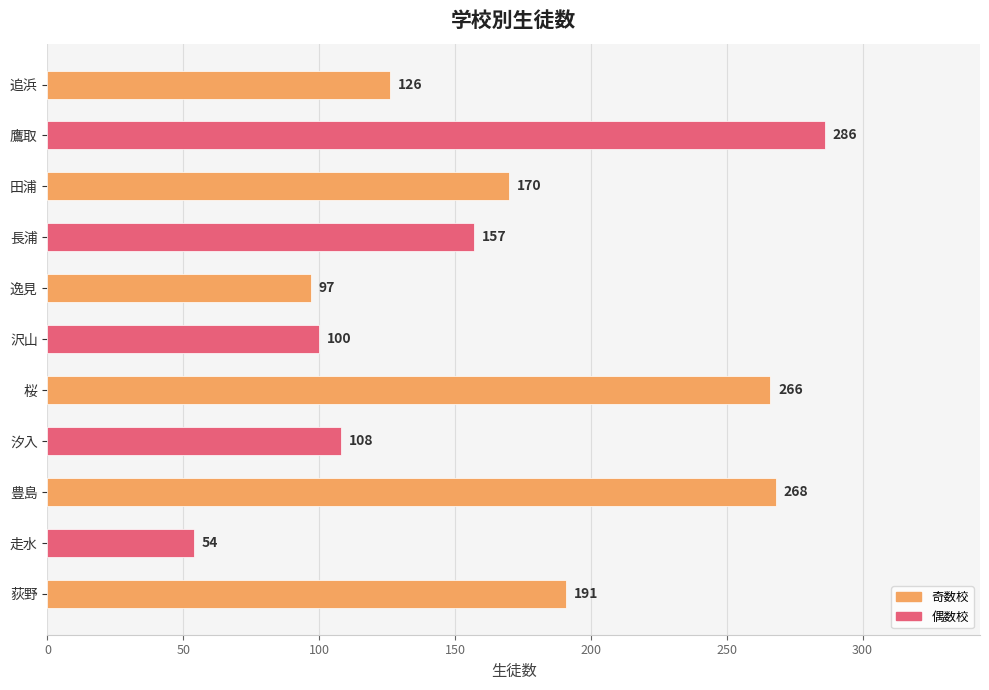

Rank the categories by value from highest to lowest.

鷹取, 豊島, 桜, 荻野, 田浦, 長浦, 追浜, 汐入, 沢山, 逸見, 走水